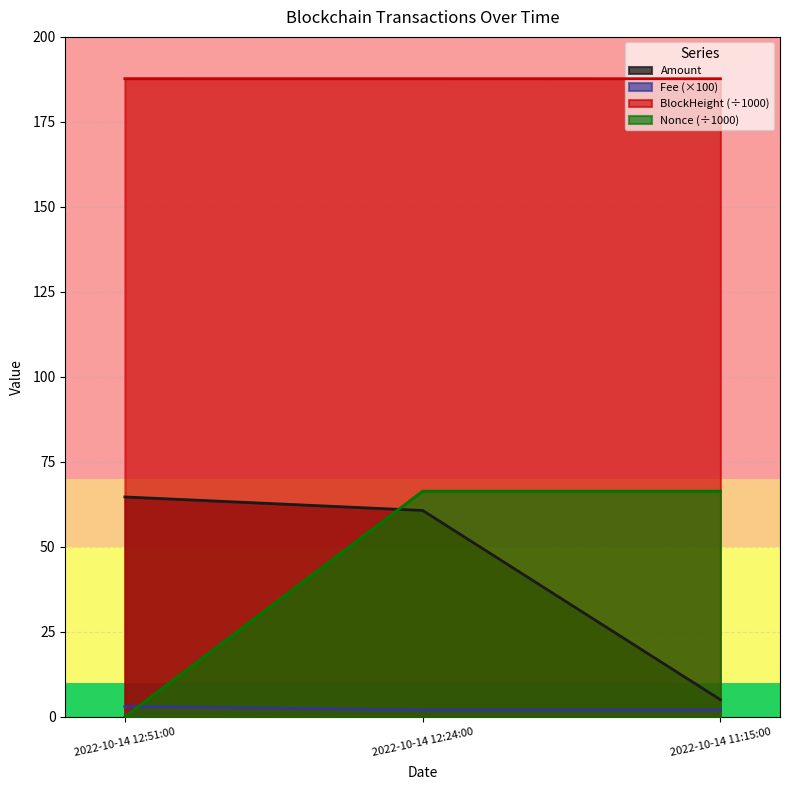

At which label is Nonce closest to 33?

2022-10-14 12:51:00